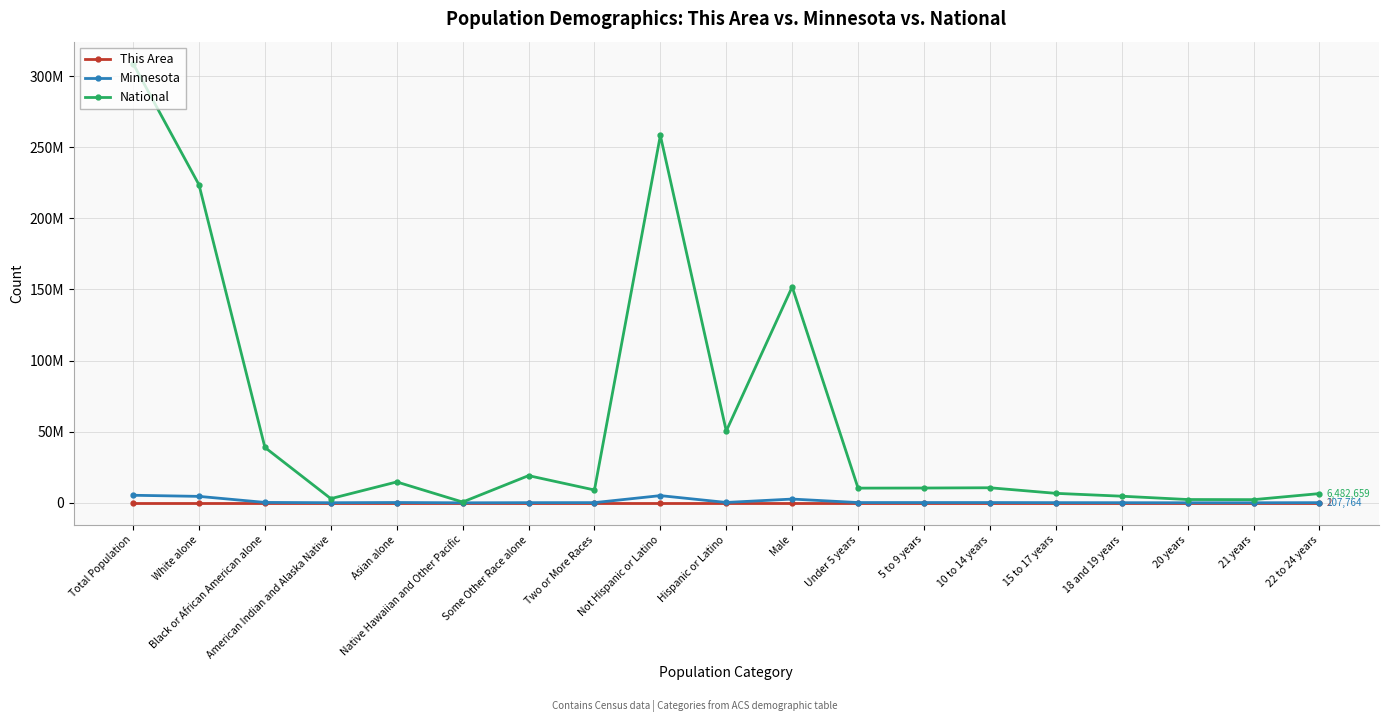

Is this an area chart (filled region under the line)?

No